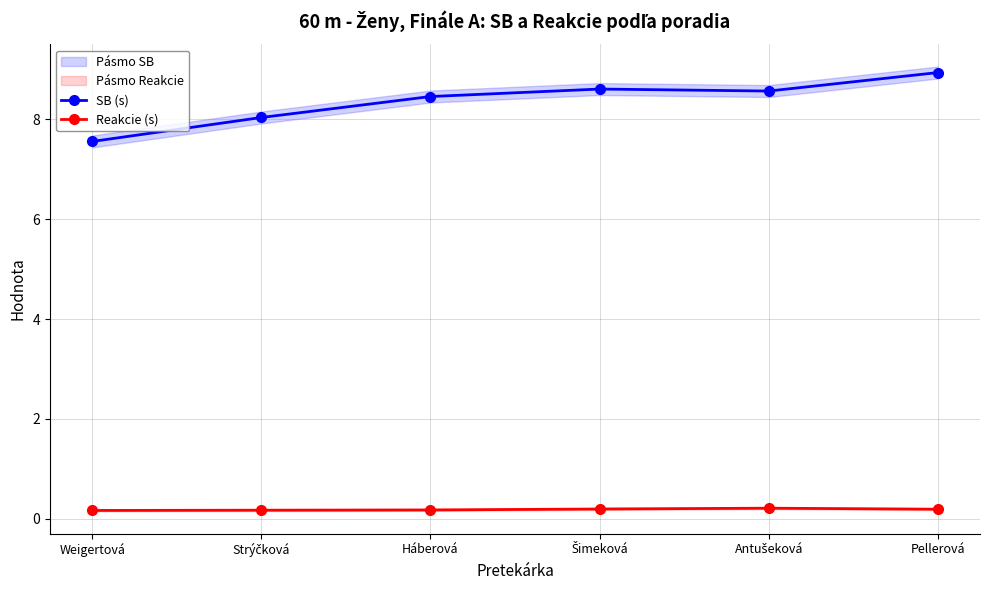

Which series has the largest range (max minus min)?

SB (s)